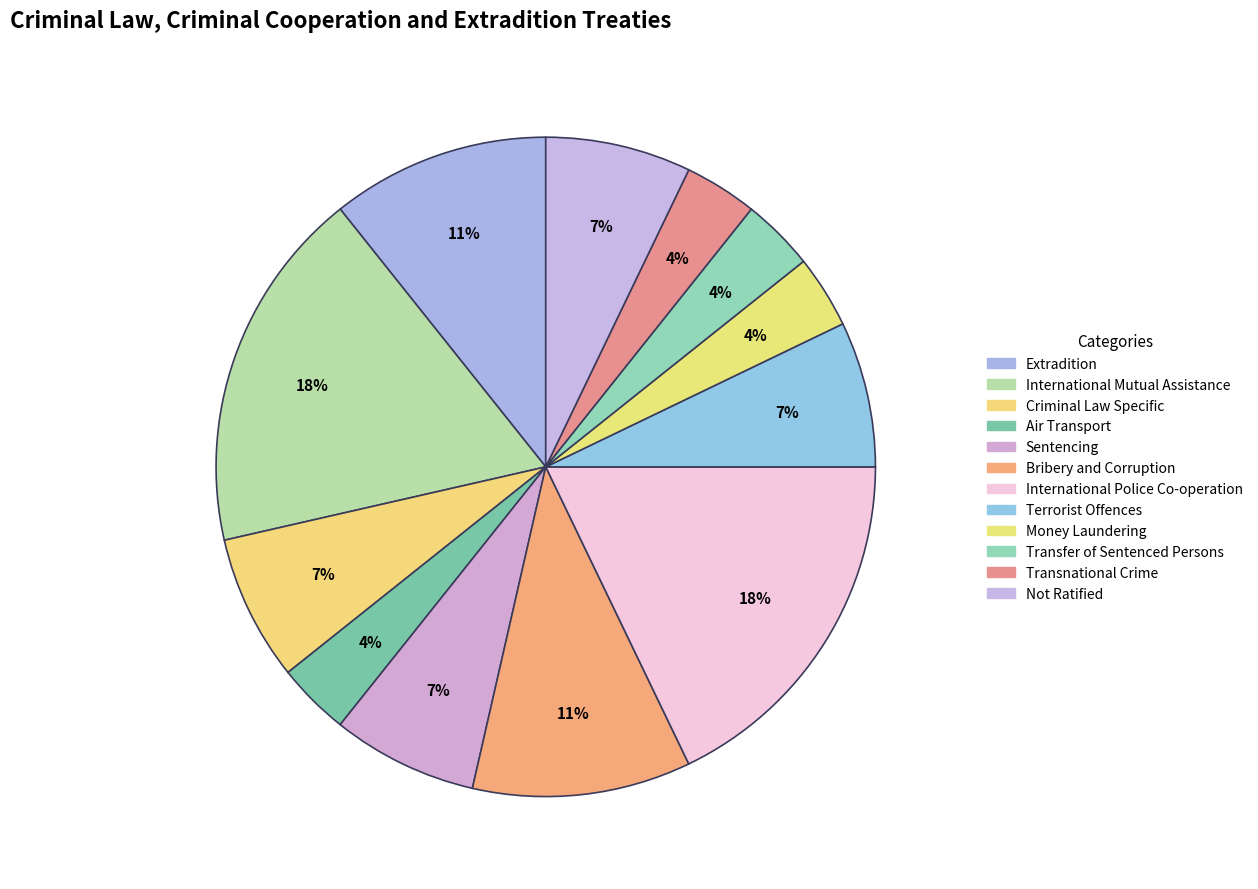

What is the smallest slice in the pie chart?

Air Transport